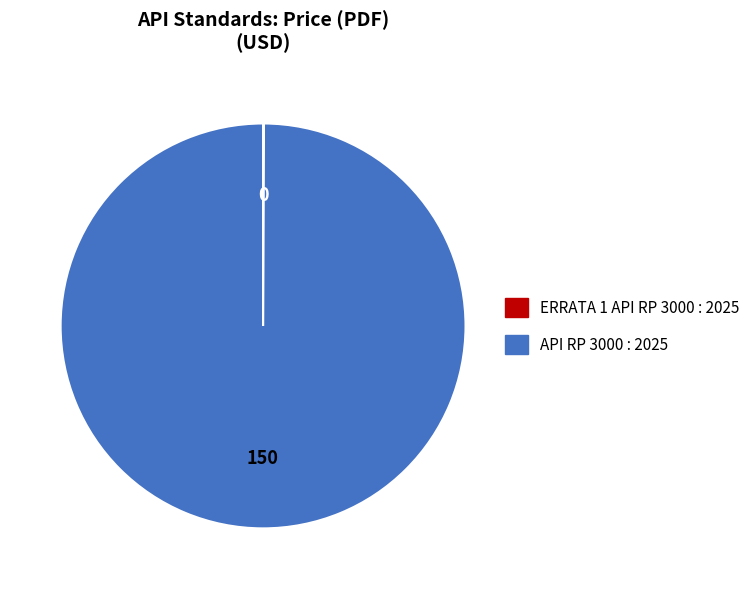

The API RP 3000 : 2025 slice represents 100% of the pie. True or false?

True